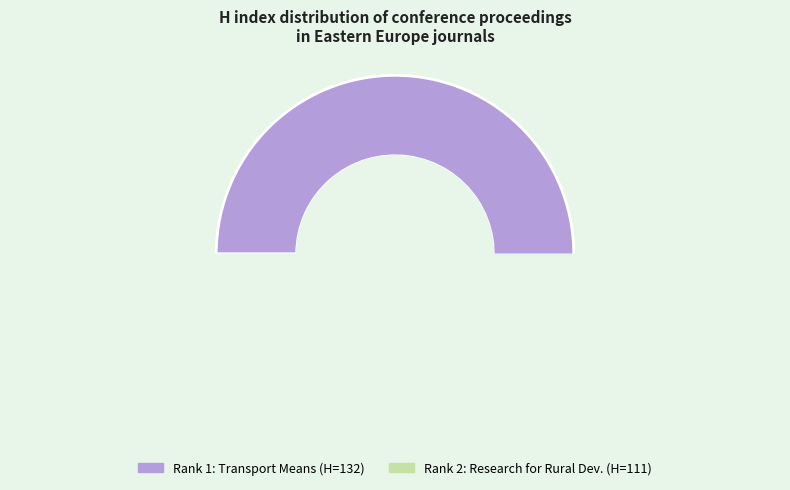

How many segments does this pie chart have?

2